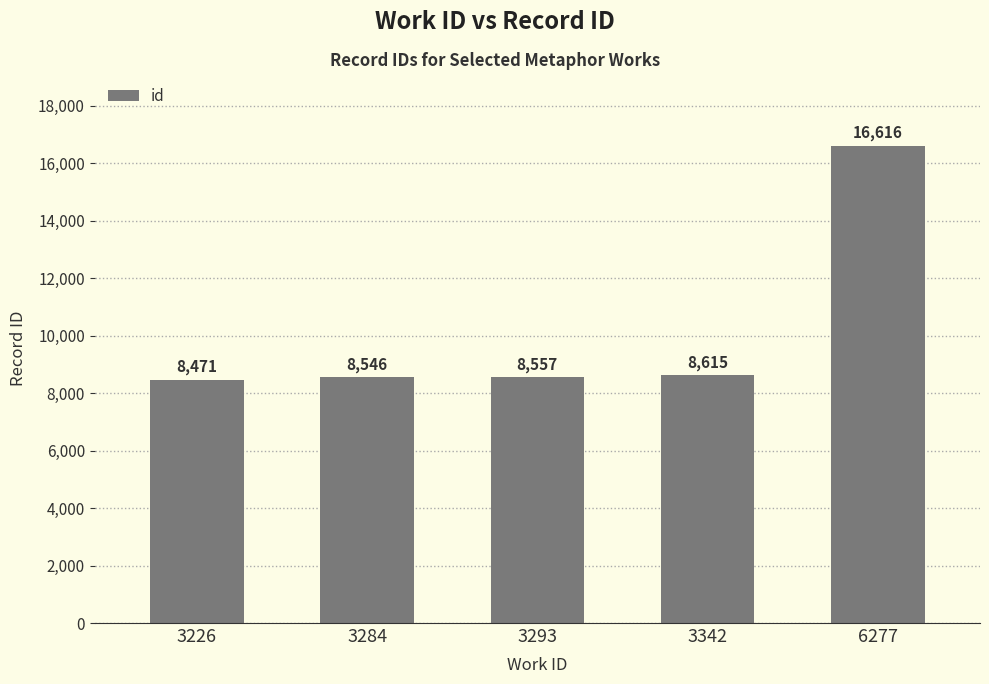

Where is the data nearest to the value 12543?

3342